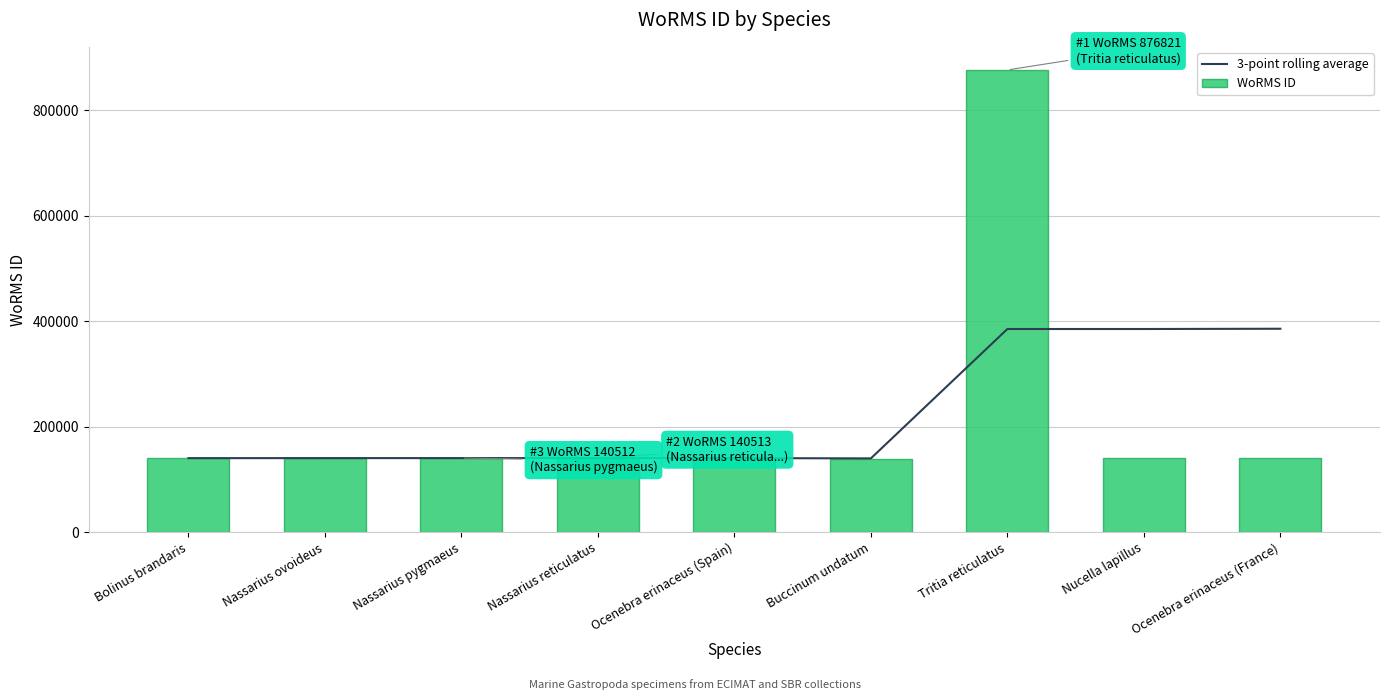

What are all the series names shown in the legend?

3-point rolling average, WoRMS ID